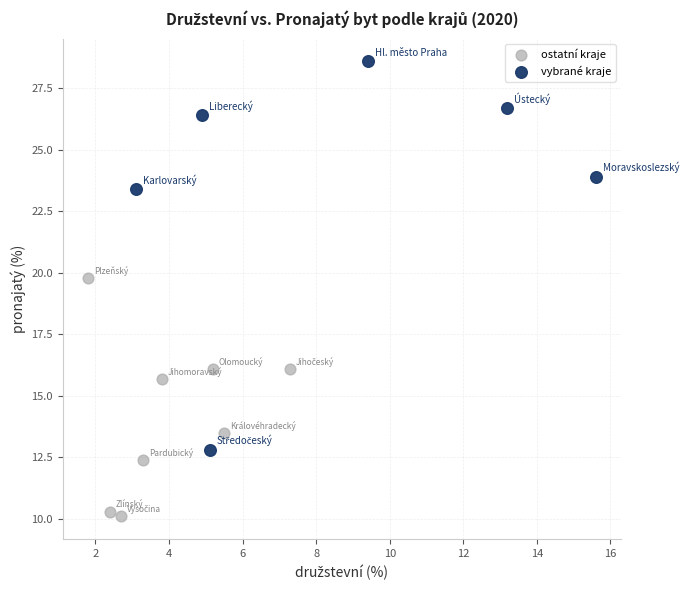

Which series has the largest Y range (max minus min)?

vybrané kraje